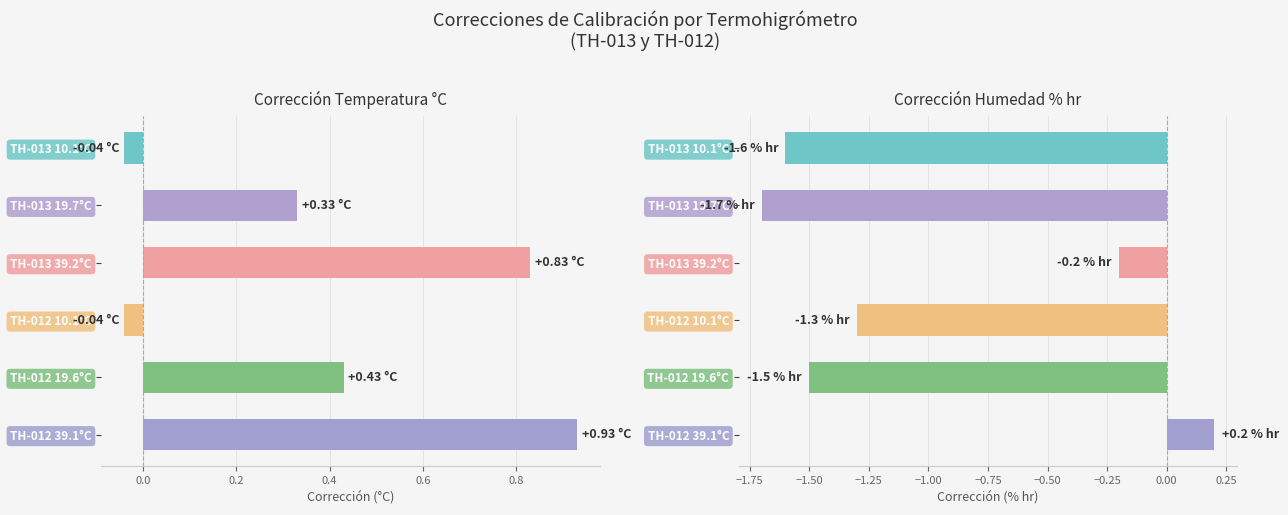

How many data points in Humedad % hr - Corrección are less than -1?

4